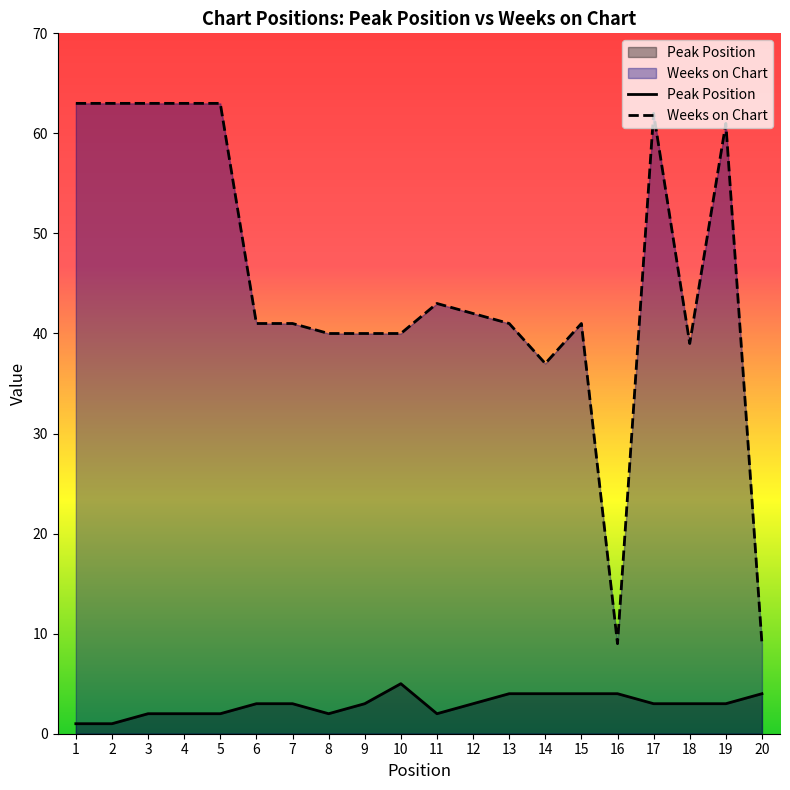

Is it true that Peak Position equals 2 at 5?

True